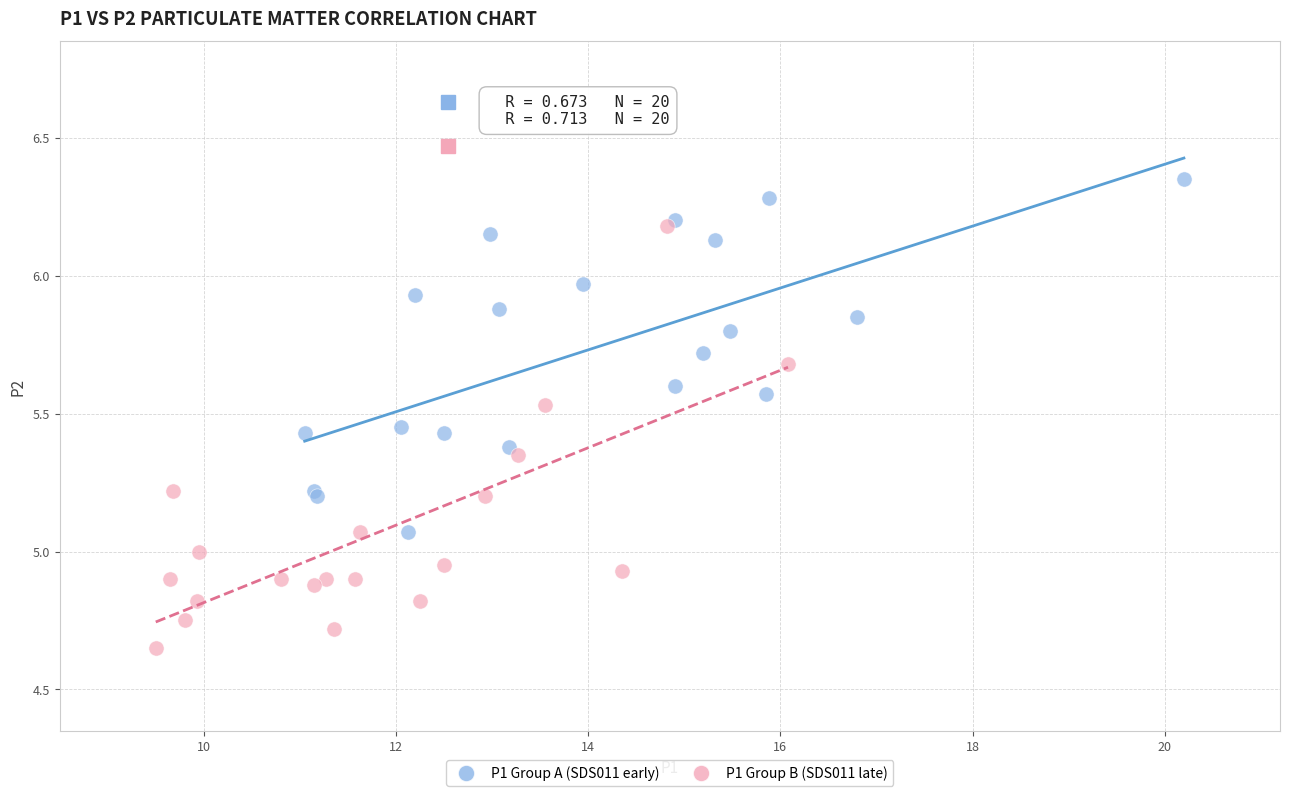

Which series reaches the minimum Y coordinate?

P1 Group B (SDS011 late)